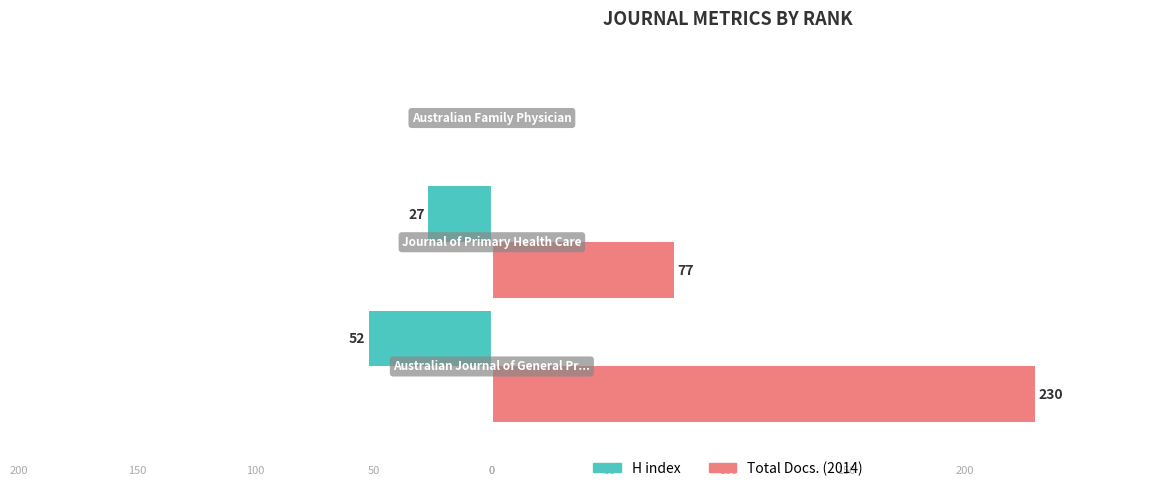

What are all the series names shown in the legend?

H index, Total Docs. (2014)